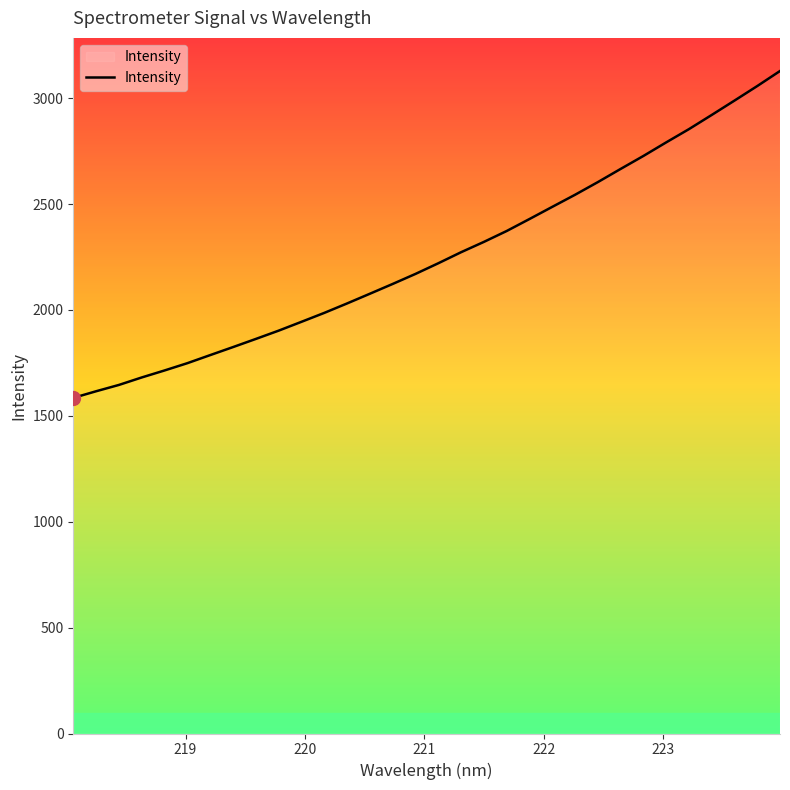

What is the maximum value shown in the chart?

3128.4